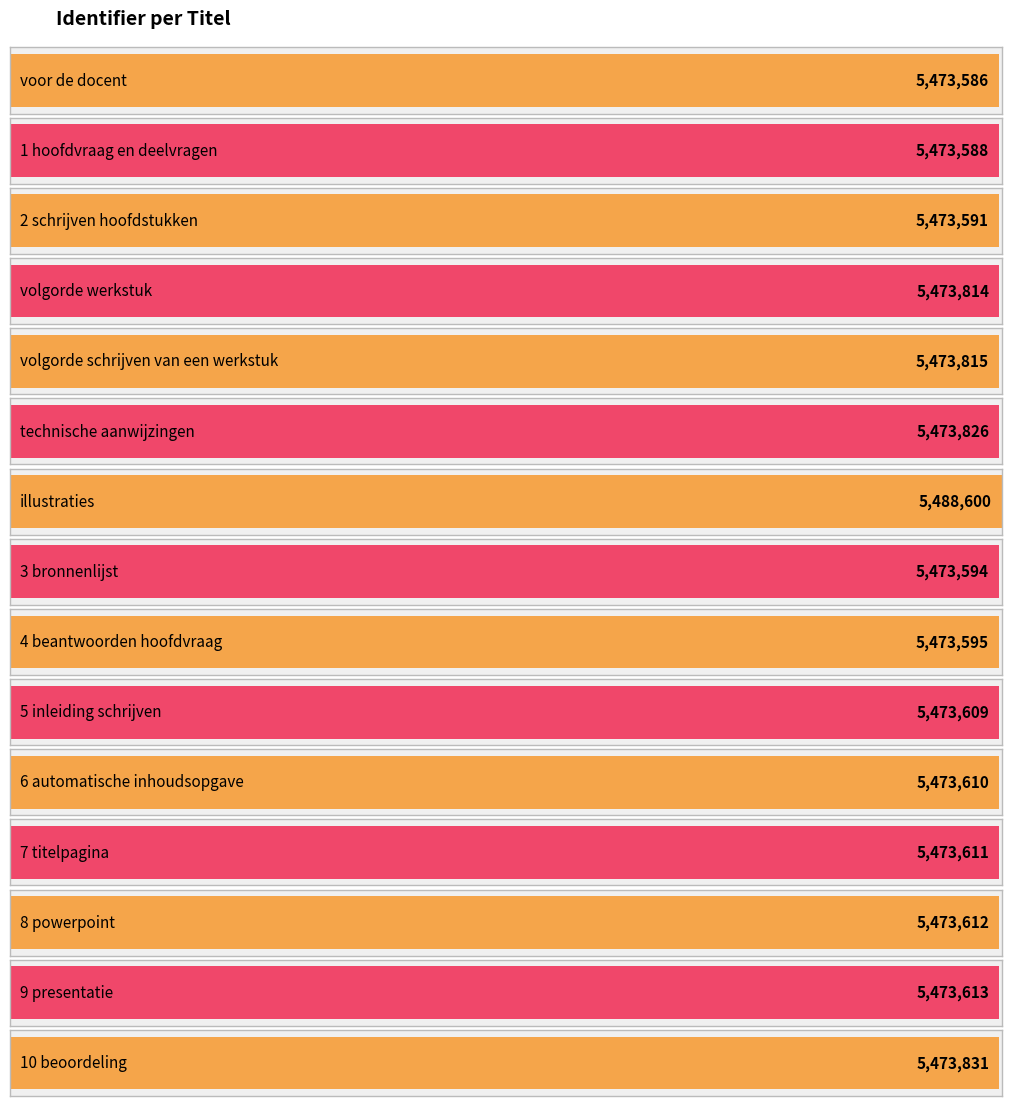

The value at illustraties is 7252318. True or false?

False